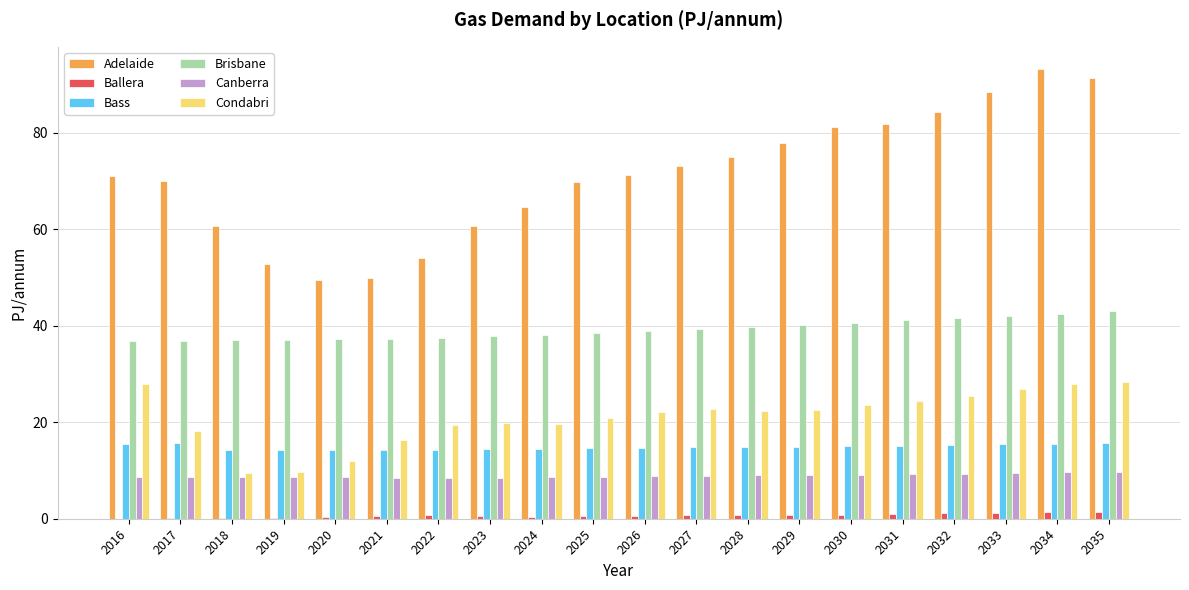

What is the sum of all Adelaide values?

1420.8